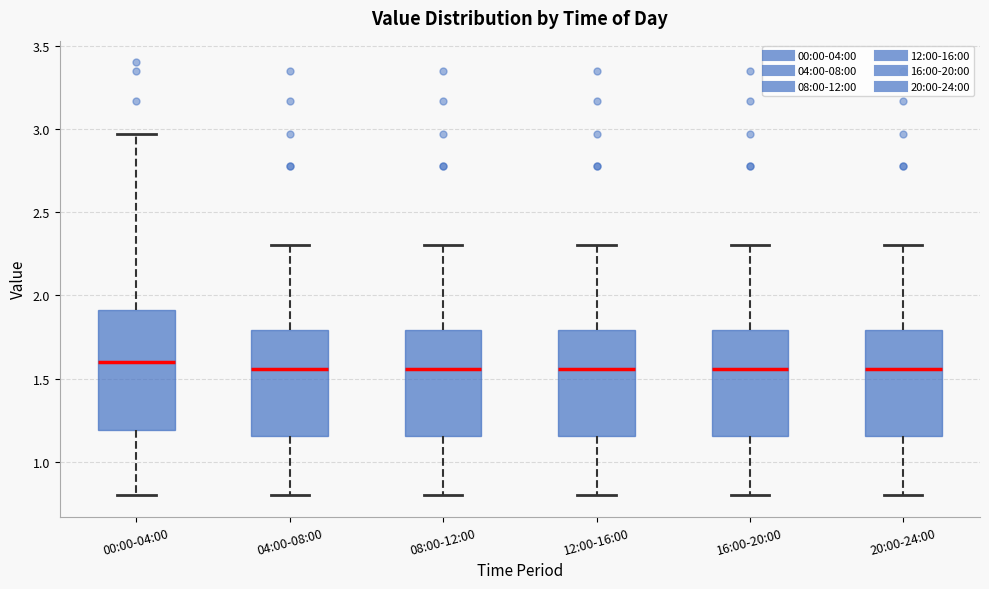

Reading left to right, transcribe this box plot: for each box, give where its median line is, the range the box spans, and where its two whiskers end, as read against the y-axis. The values are not printed on the chart, so give them approximately, as read against the axis.

00:00-04:00: median 1.60, box 1.20 to 1.90, whiskers 0.80 to 2.95
04:00-08:00: median 1.55, box 1.15 to 1.80, whiskers 0.80 to 2.30
08:00-12:00: median 1.55, box 1.15 to 1.80, whiskers 0.80 to 2.30
12:00-16:00: median 1.55, box 1.15 to 1.80, whiskers 0.80 to 2.30
16:00-20:00: median 1.55, box 1.15 to 1.80, whiskers 0.80 to 2.30
20:00-24:00: median 1.55, box 1.15 to 1.80, whiskers 0.80 to 2.30